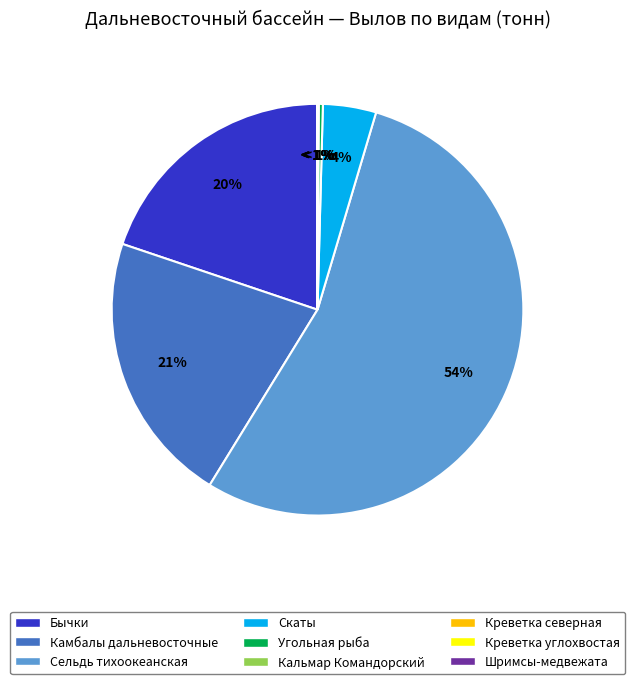

Which category accounts for the majority?

Сельдь тихоокеанская